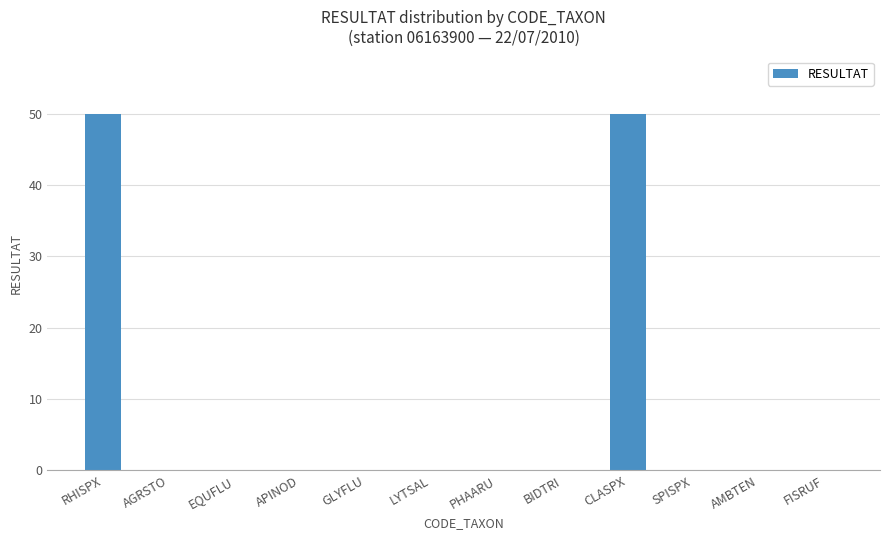

True or false: the data shows 0.0 at APINOD.

True